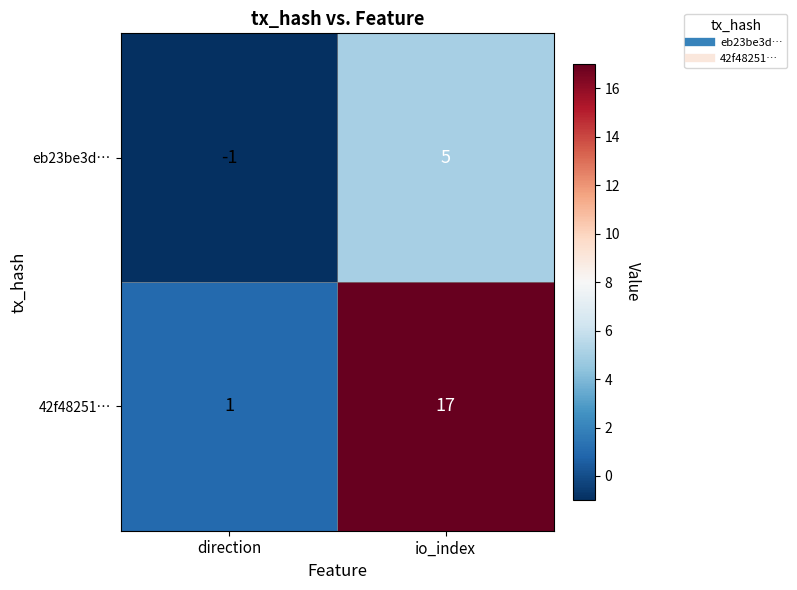

The value of 42f48251… at direction is 1. True or false?

True